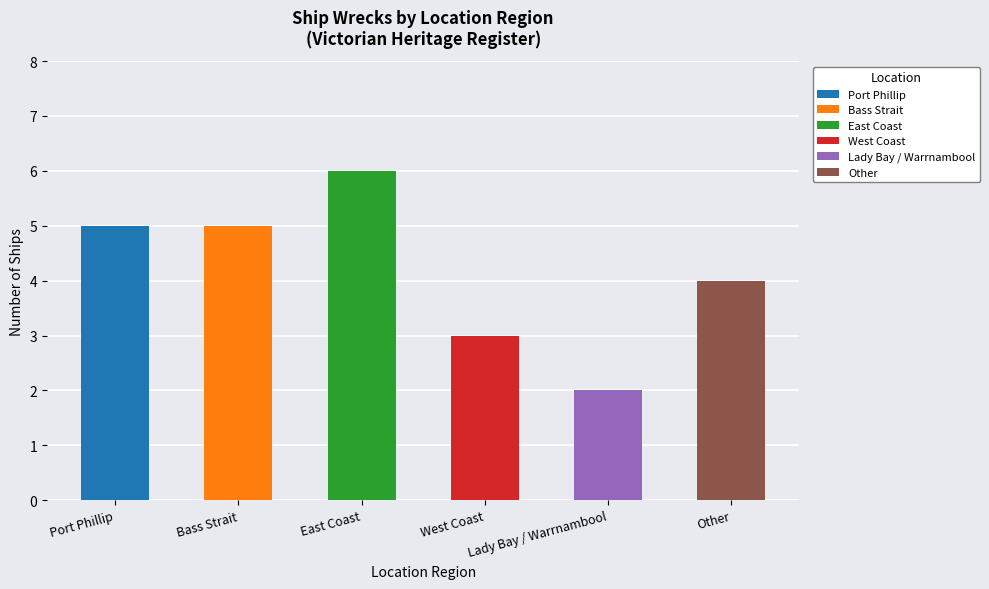

What is the change in value from East Coast to Other?

-2